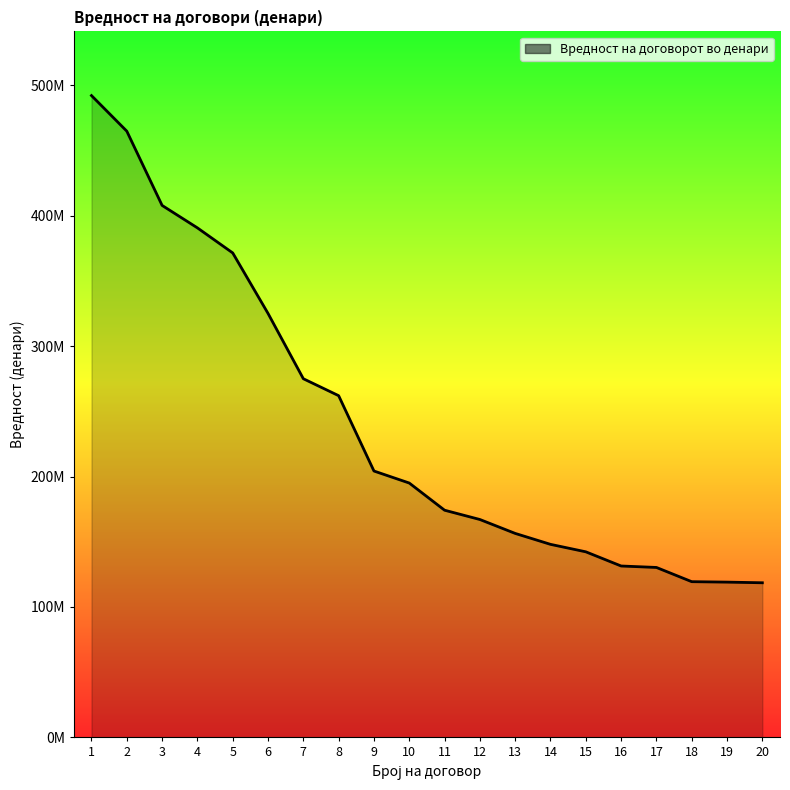

Is it true that the value at 8 is 108281351?

False